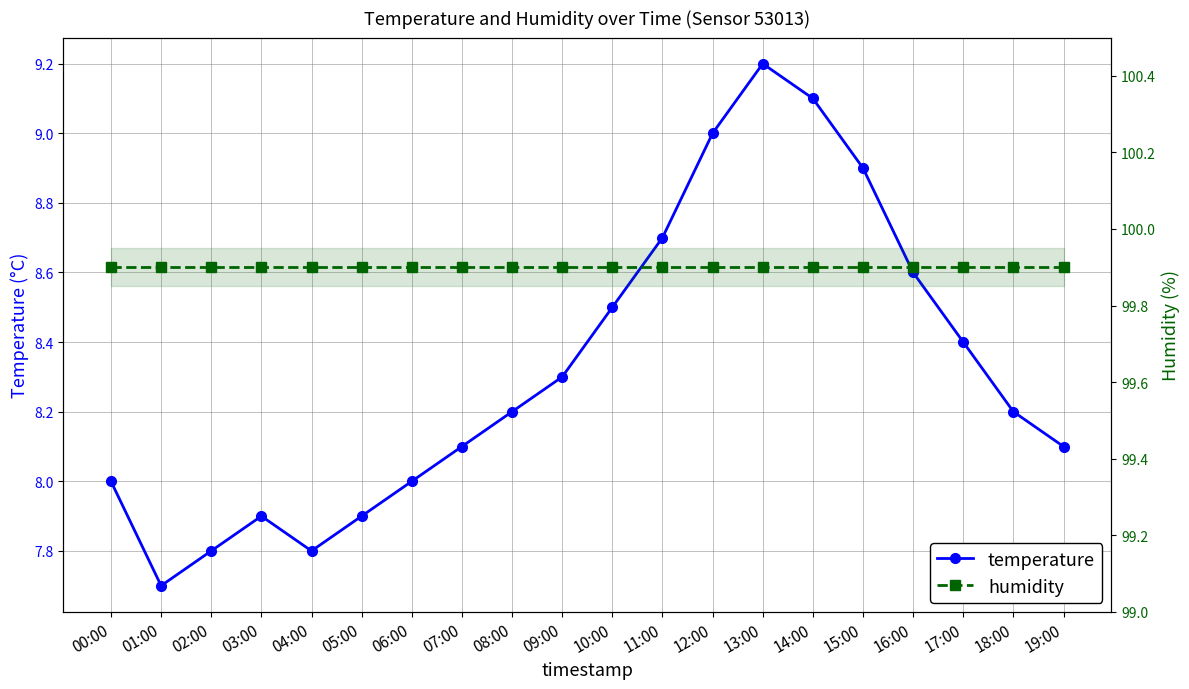

True or false: humidity and temperature cross at least once.

False